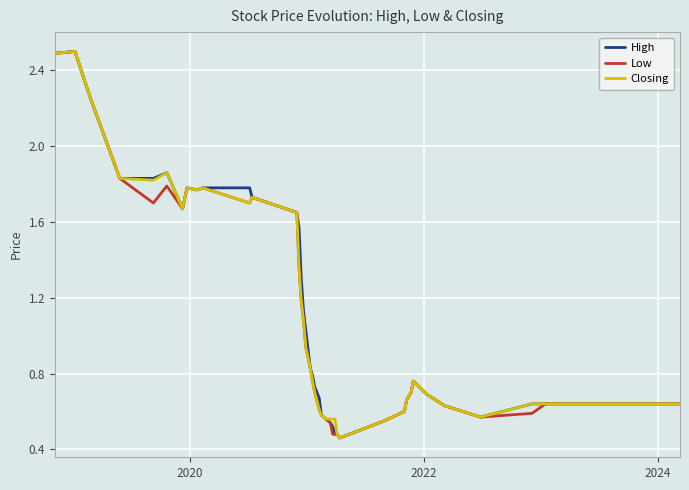

What is the highest value of the Closing series?

2.5